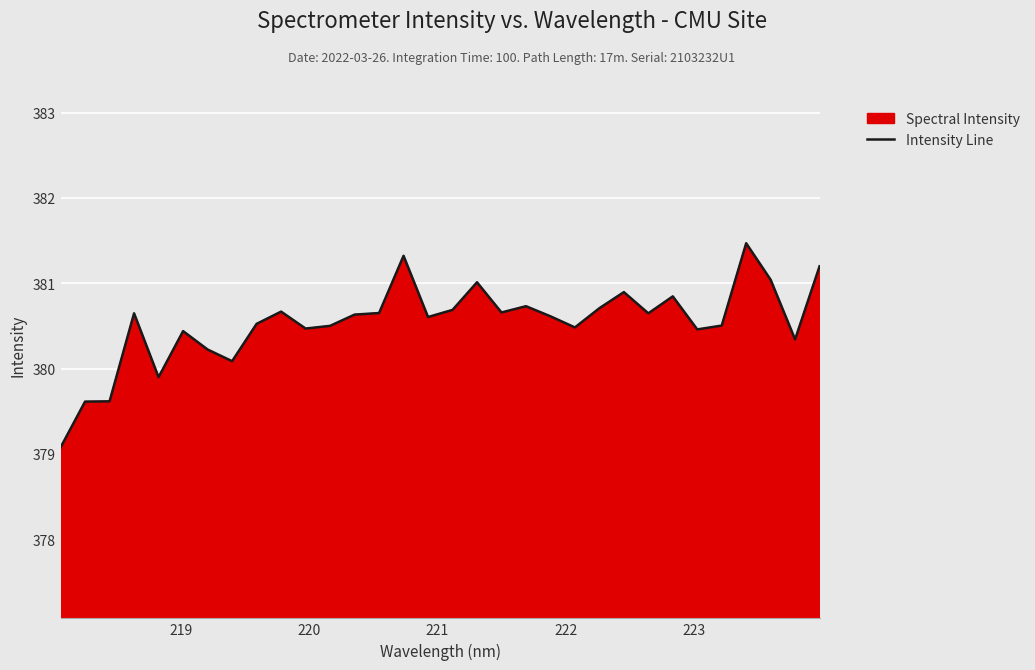

How many lines are shown in the chart?

1